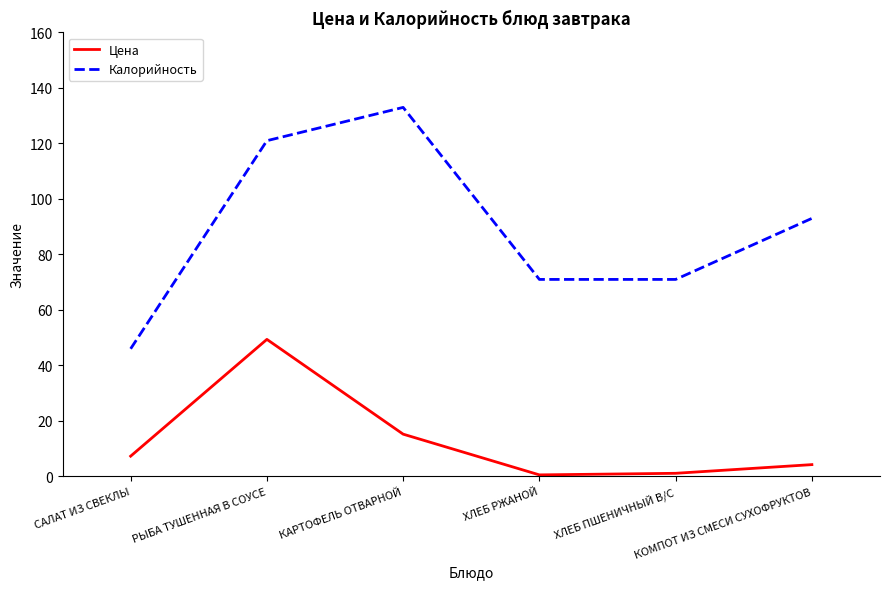

At which category is the sum across all series the highest?

РЫБА ТУШЕННАЯ В СОУСЕ